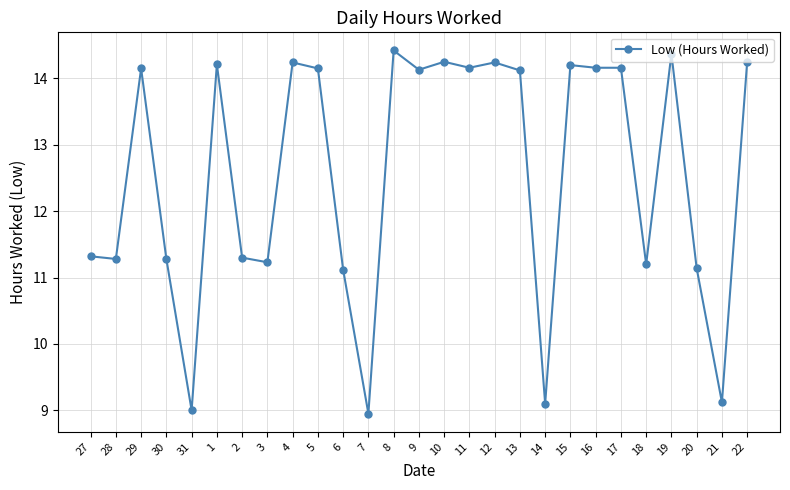

What position from the right is 4?

19